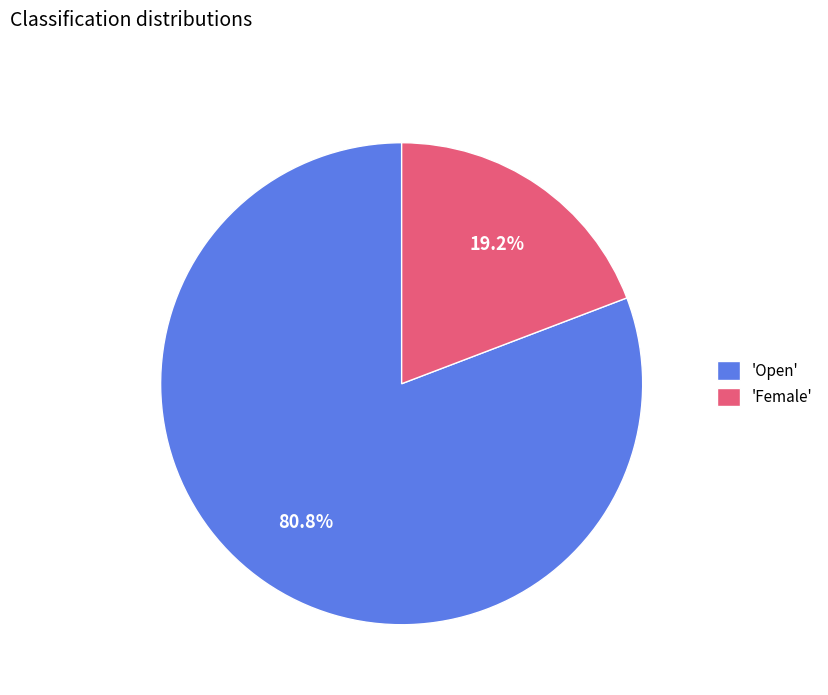

Rank the categories by value from lowest to highest.

'Female', 'Open'